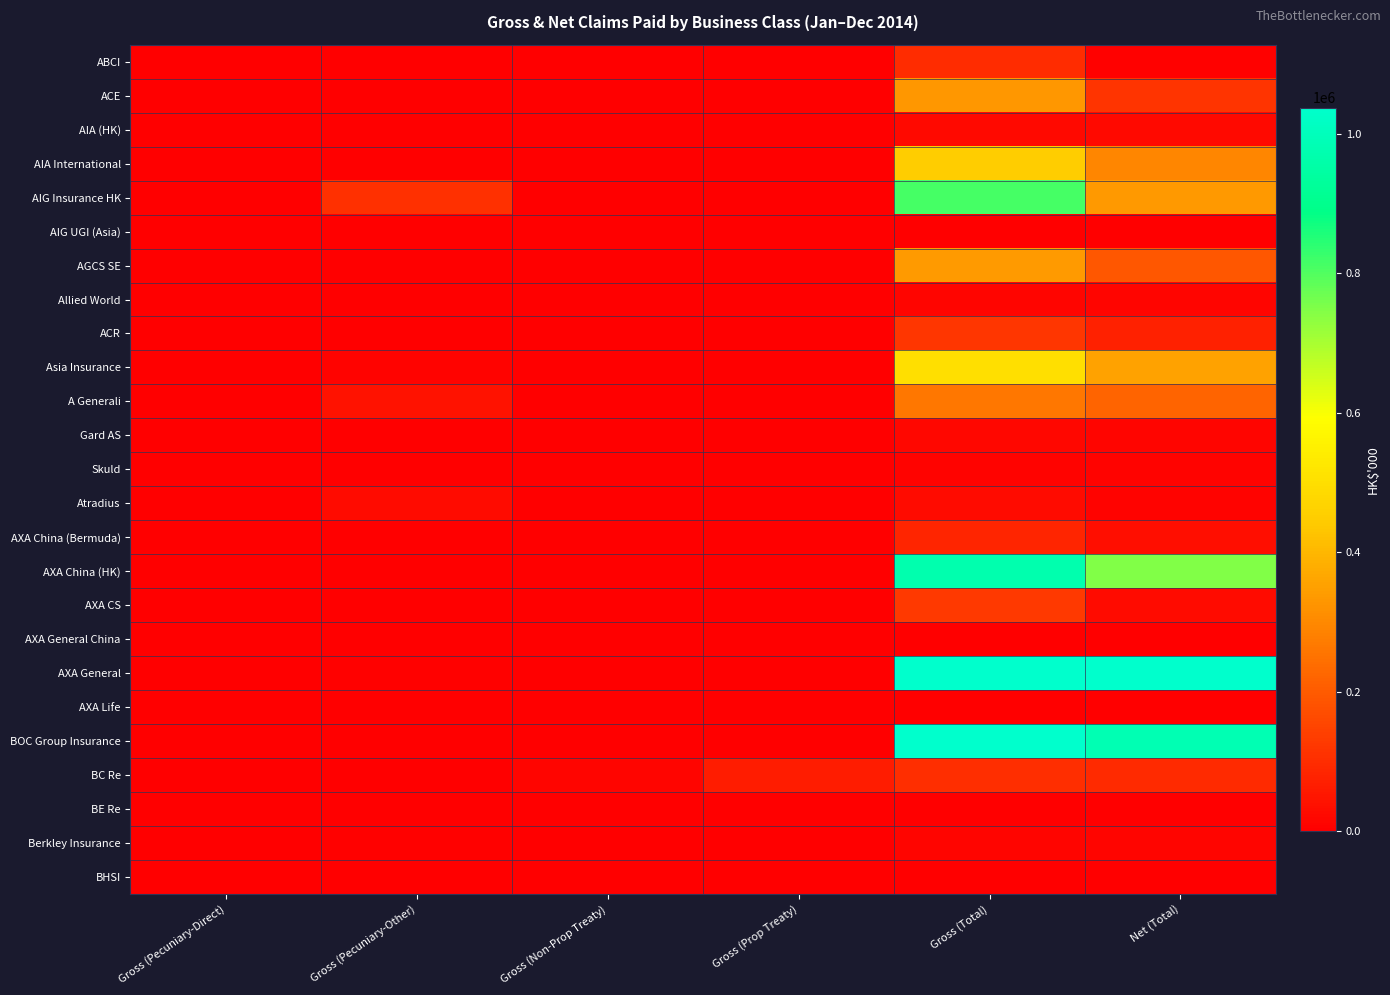

What is the total value across all series at Gross (Total)?

7375469